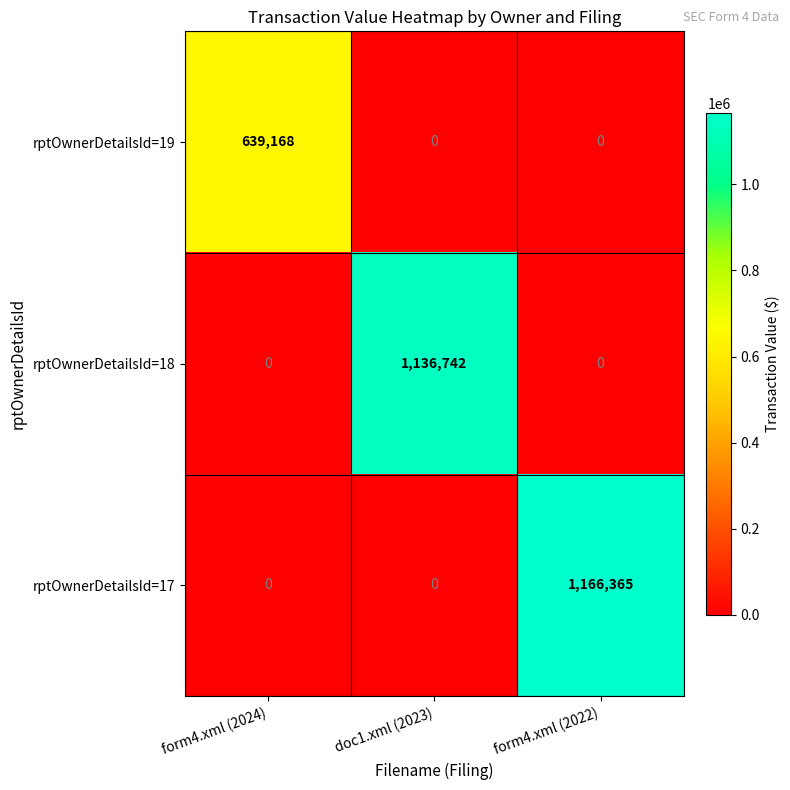

The value of rptOwnerDetailsId=18 at doc1.xml (2023) is 1626846. True or false?

False